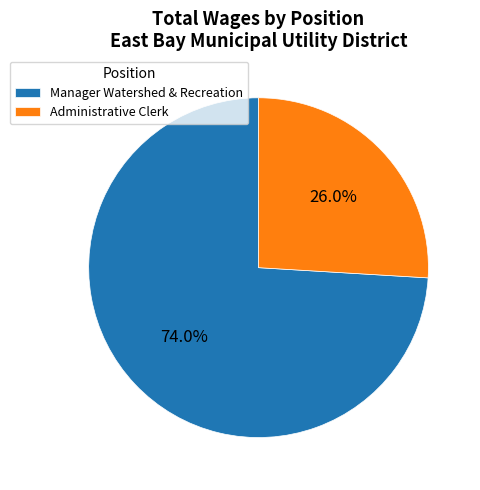

Is Administrative Clerk the majority of the pie?

No